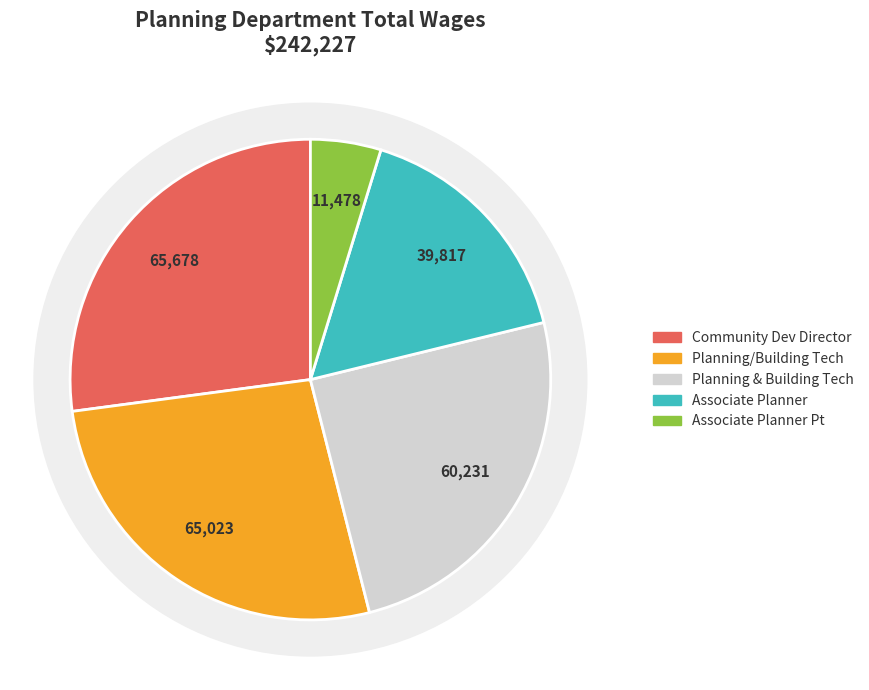

How many slices are in this pie chart?

5